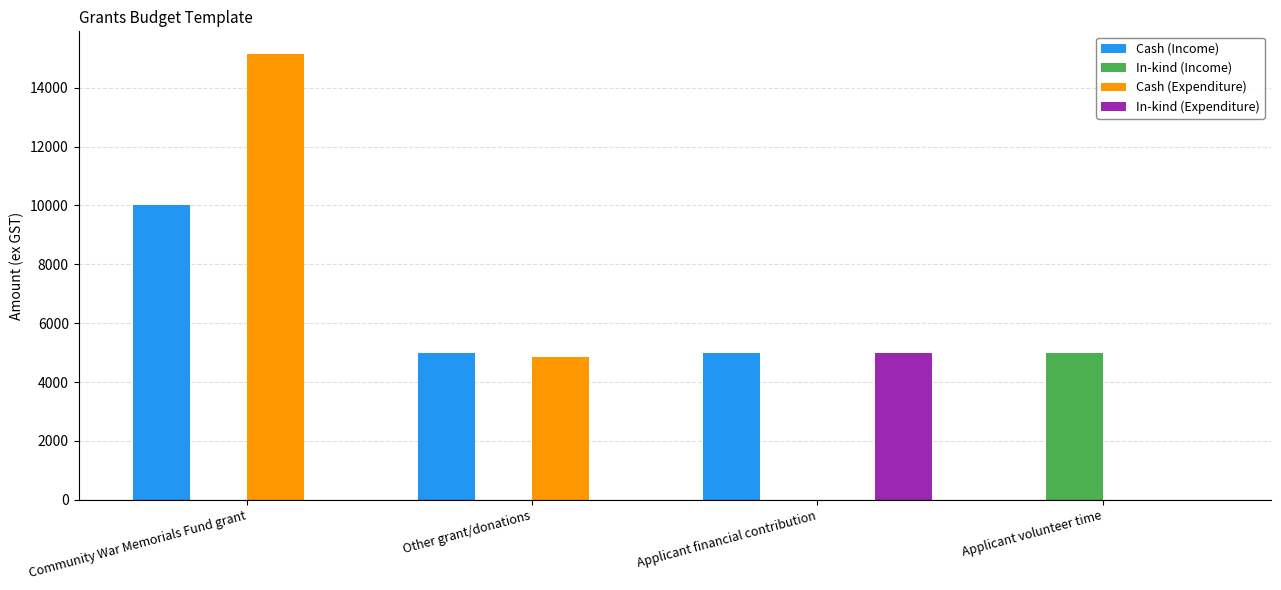

The Cash (Income) series shows 10000 at Community War Memorials Fund grant. True or false?

True